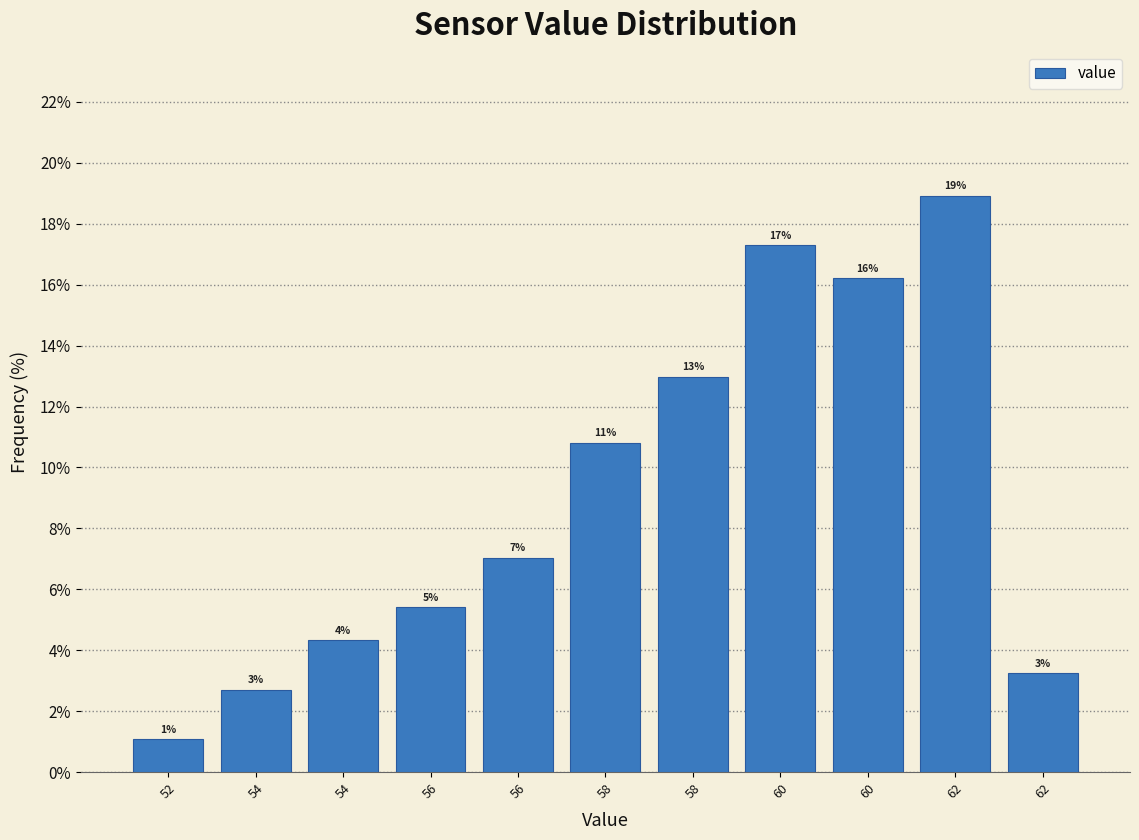

How many bars are there in total?

11